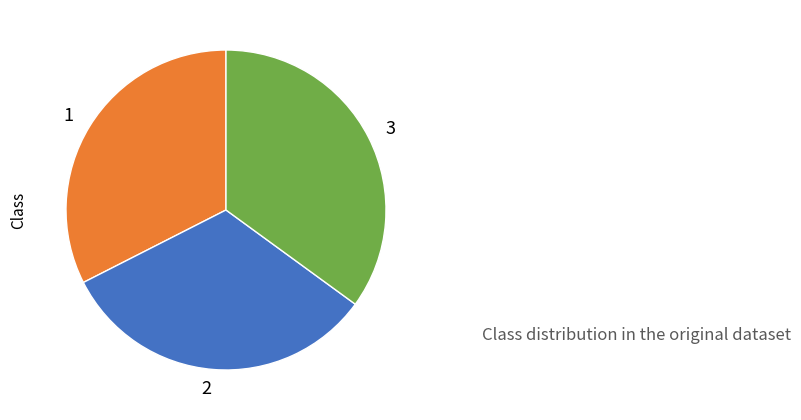

Do 3 and 1 together represent more than half of the pie?

Yes